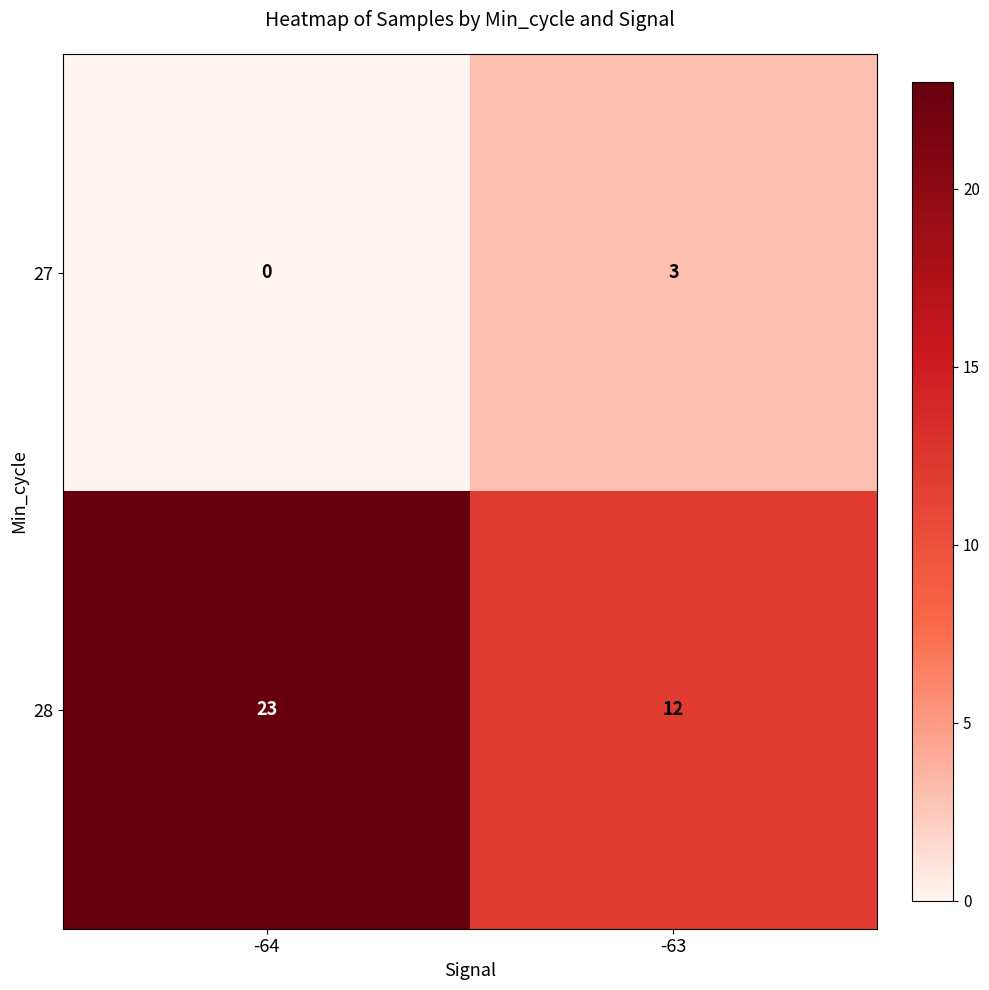

Reading left to right, transcribe all the data shown in this chart.

27: -64=0	-63=3
28: -64=23	-63=12